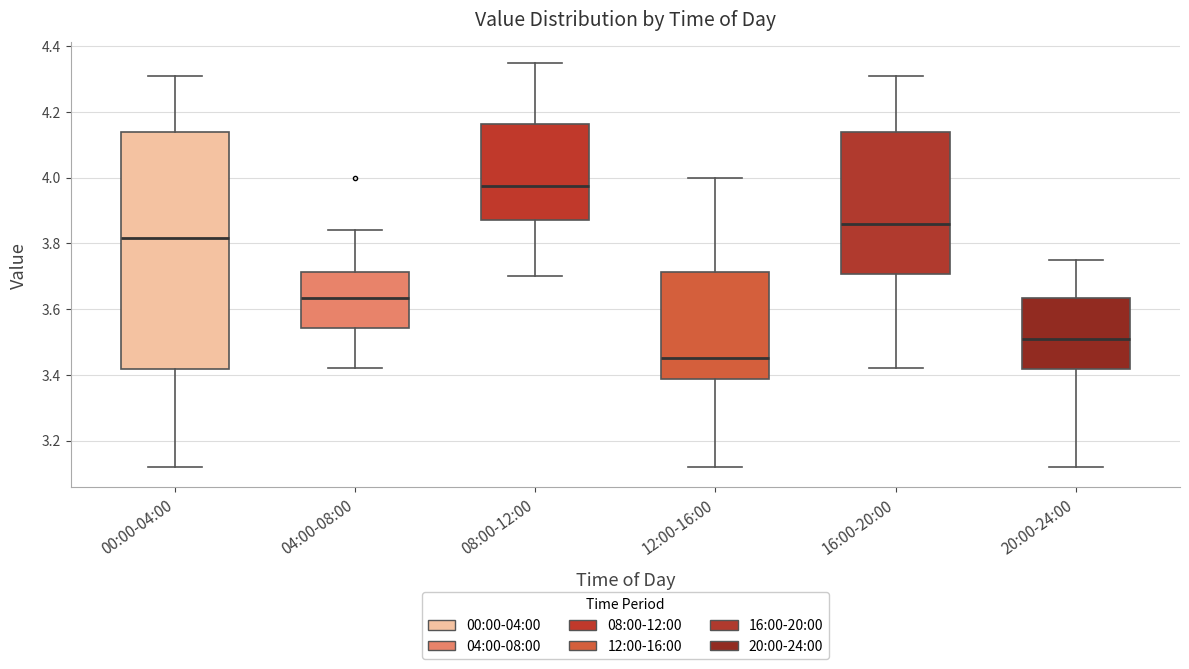

Which box's median line is the lowest?

12:00-16:00